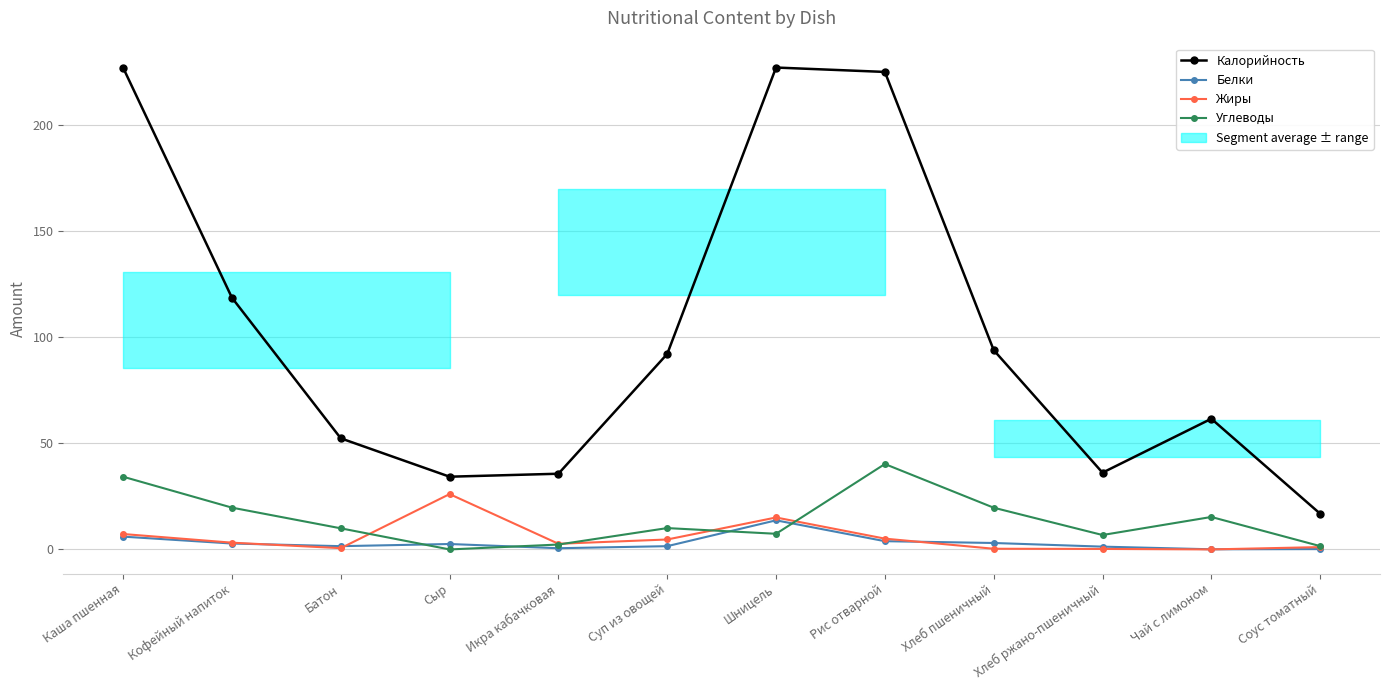

Which series changed the most between Каша пшенная and Хлеб пшеничный?

Калорийность